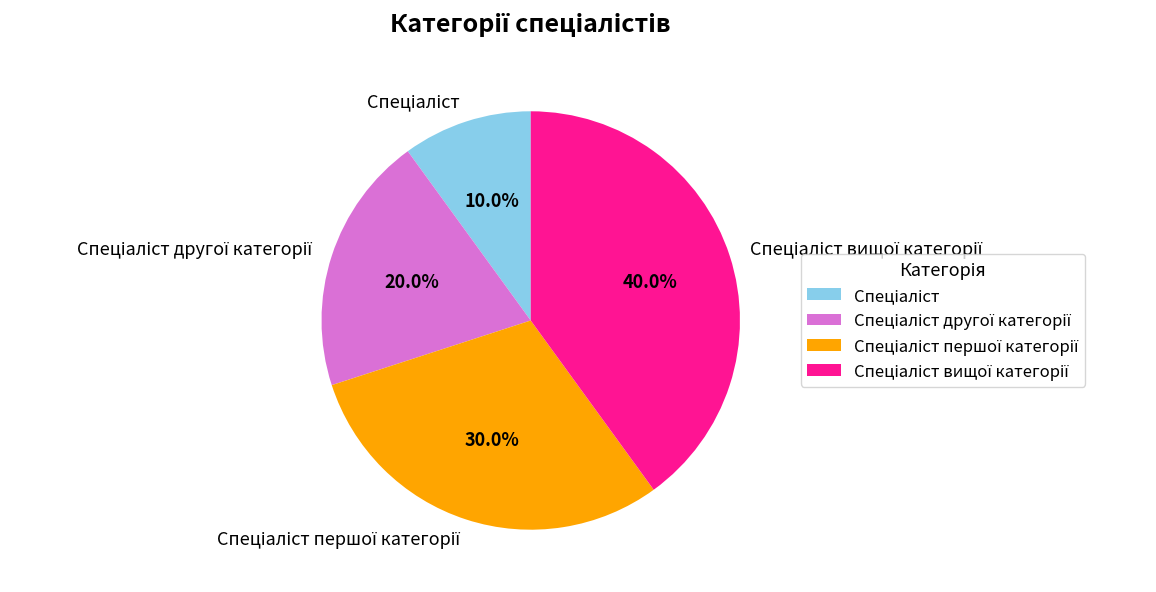

To the nearest percent, what is the average slice percentage?

25%